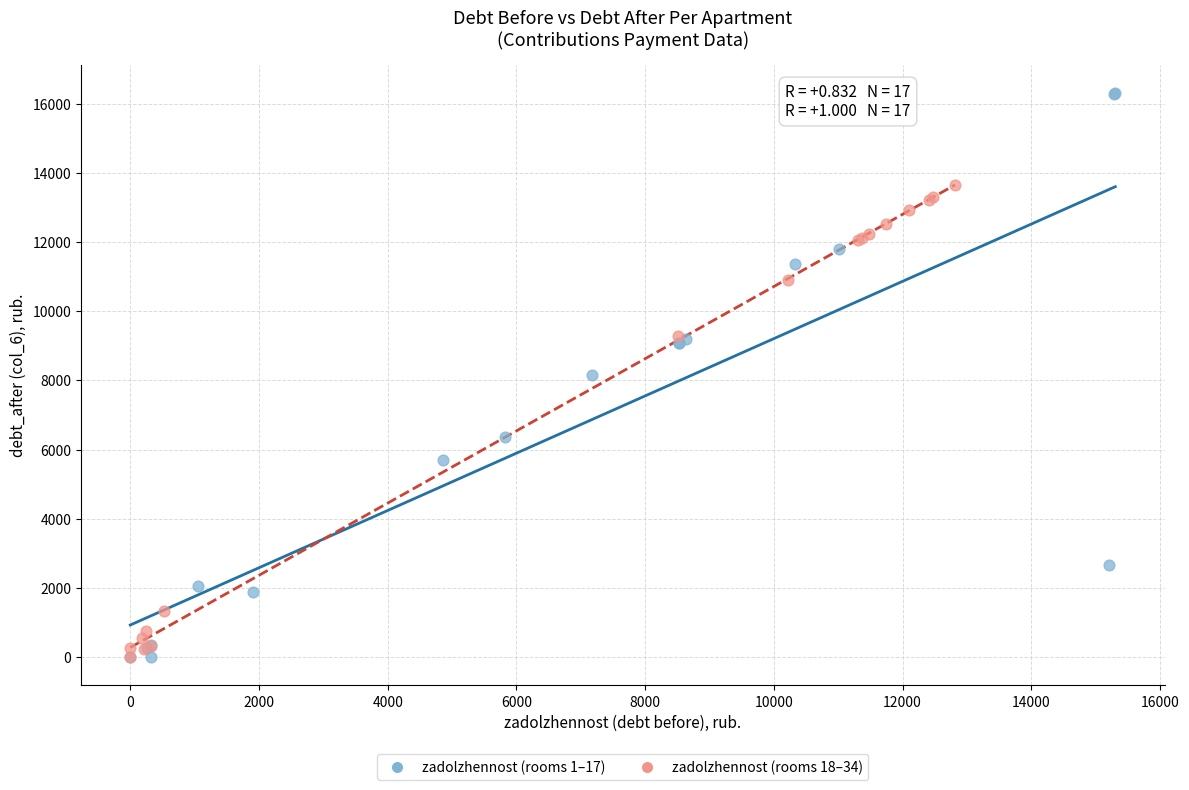

Which series has the widest spread of Y values?

zadolzhennost (rooms 1–17)